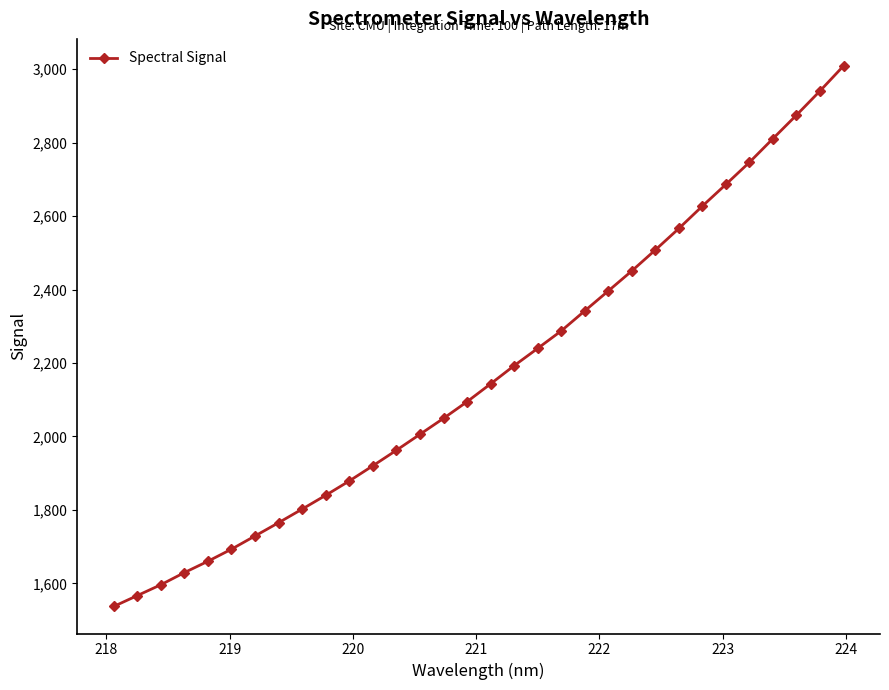

What is the greatest value displayed?

3008.5